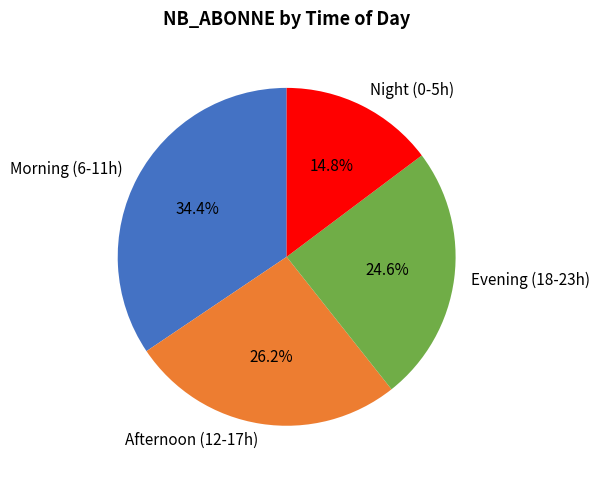

Is there a majority slice in this chart?

No